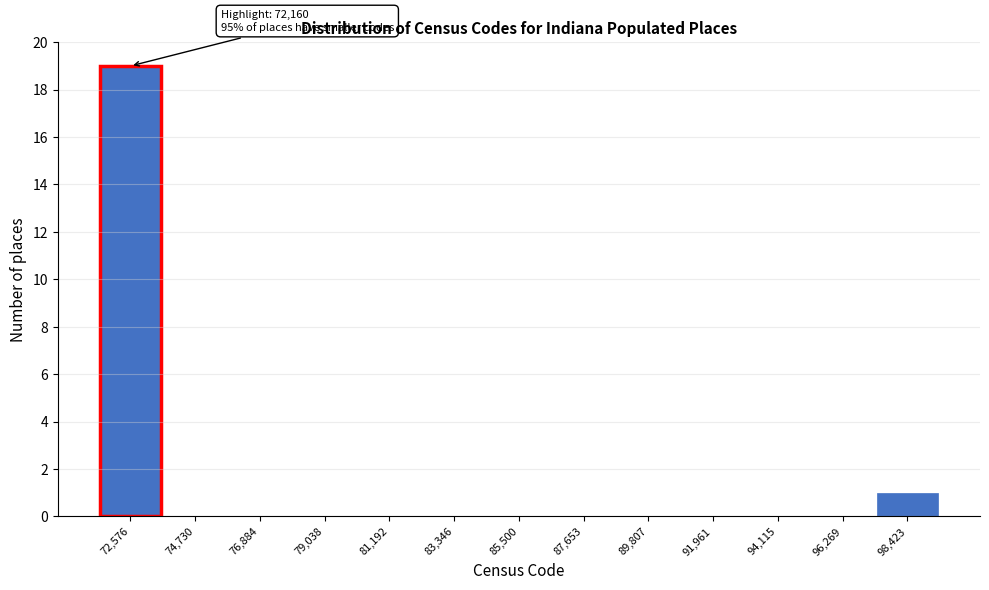

Which range on the x-axis has the tallest bar?

71500 to 73500